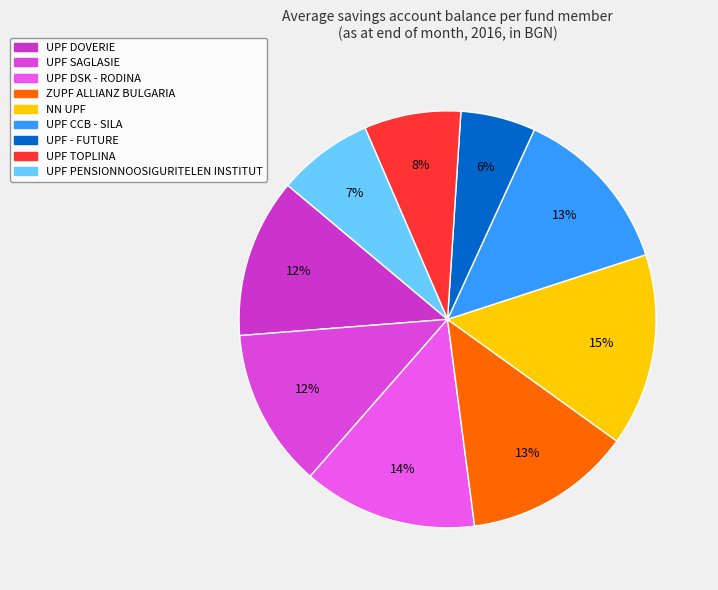

Does any single category account for the majority?

No